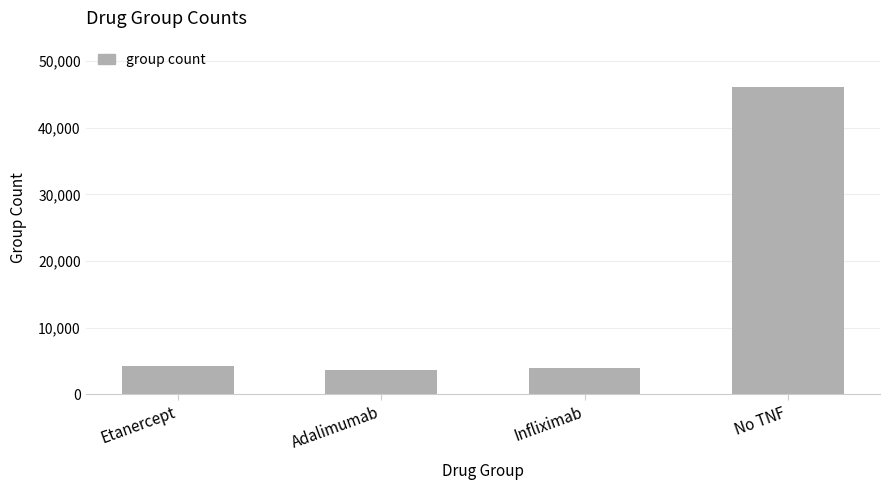

Reading left to right, list all the values displayed in this chart.

4230	3670	4010	46170